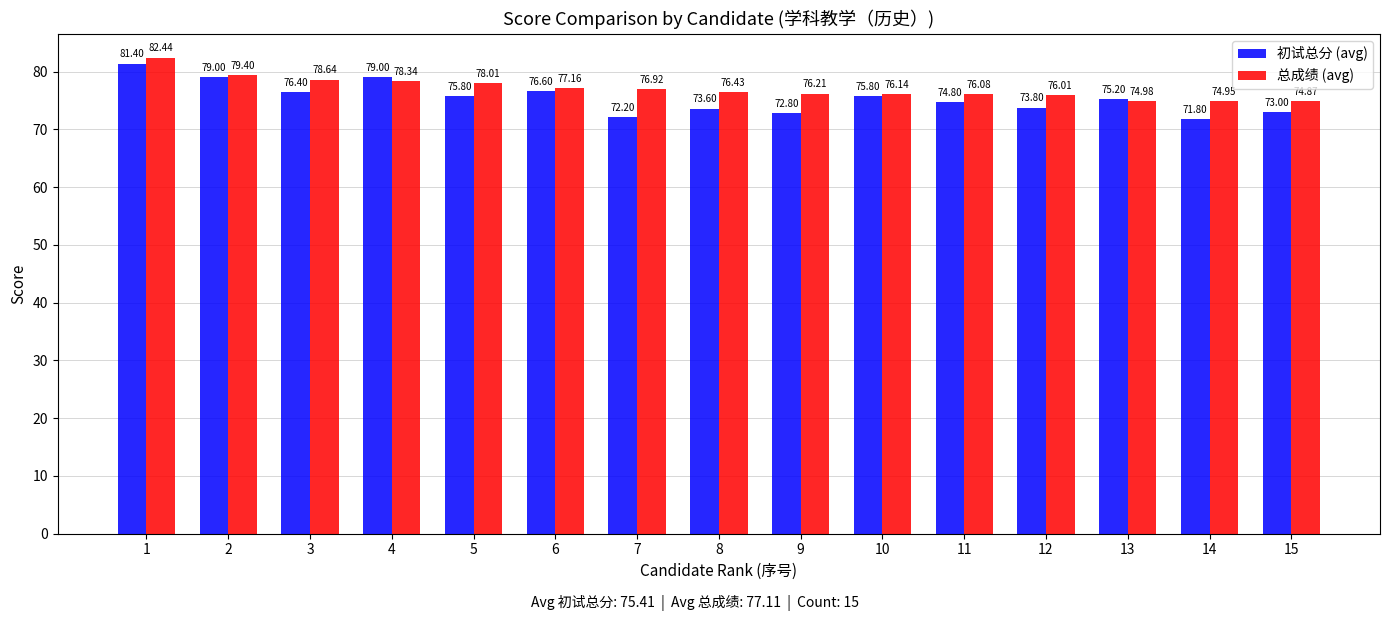

What is the difference between the 初试总分 (avg) values at 1 and 5?

5.6